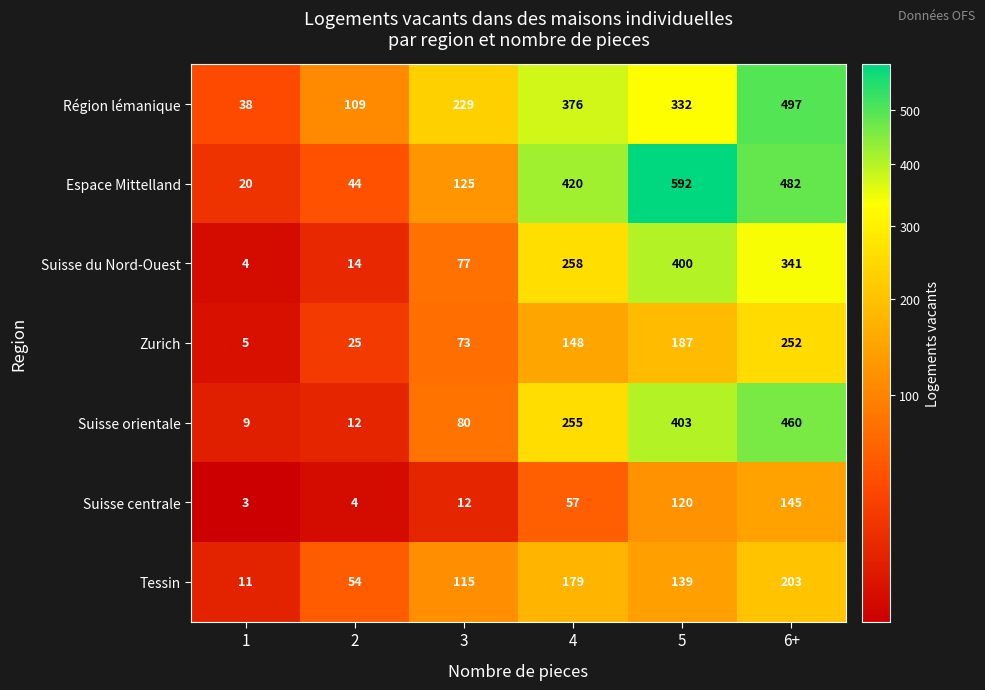

Which label corresponds to the largest value in the chart?

5